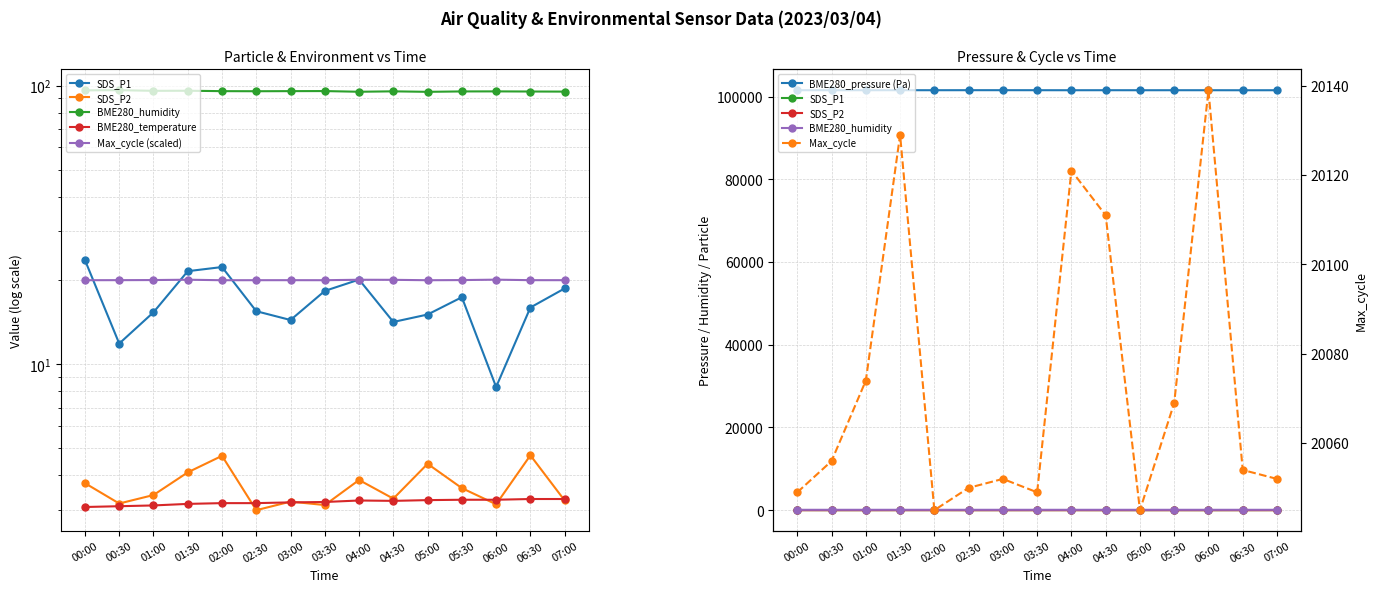

True or false: Max_cycle and BME280_pressure cross at least once.

False